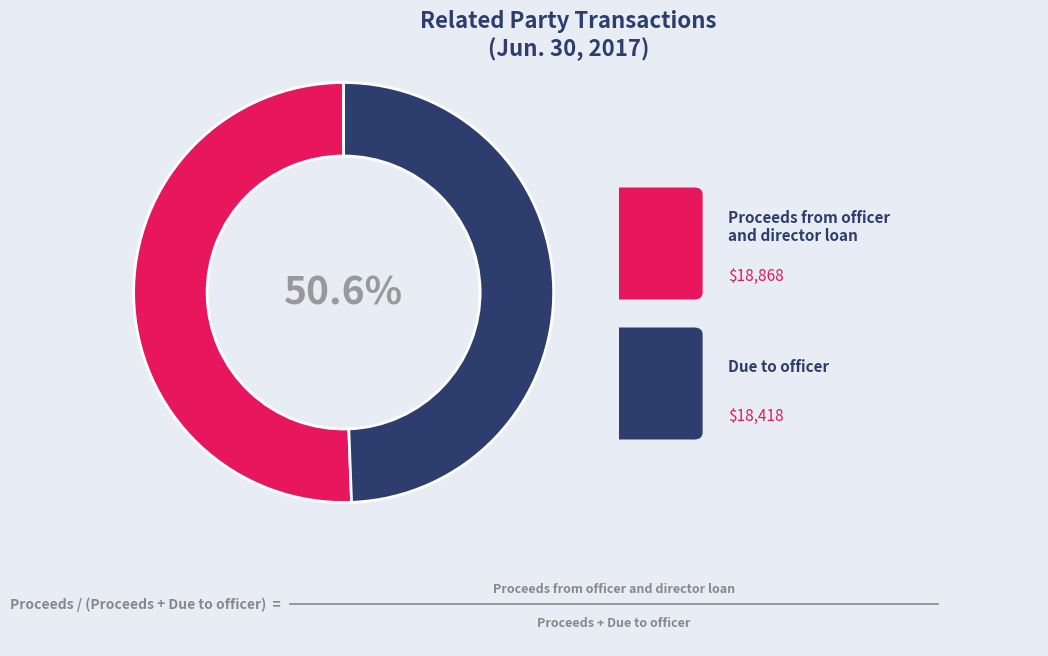

To the nearest percent, what is the average slice percentage?

50%